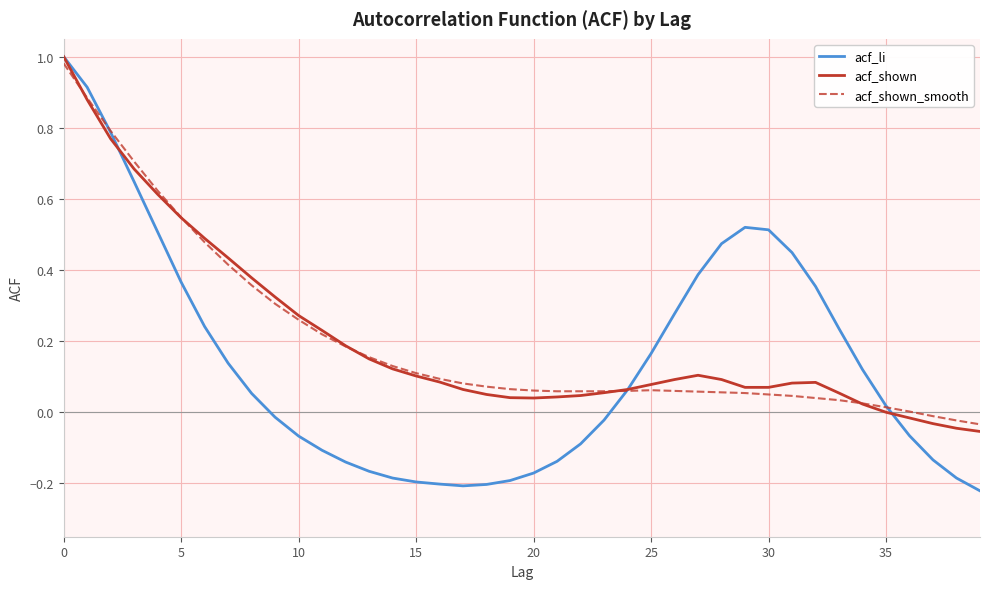

Which series has the widest spread of values?

acf_li